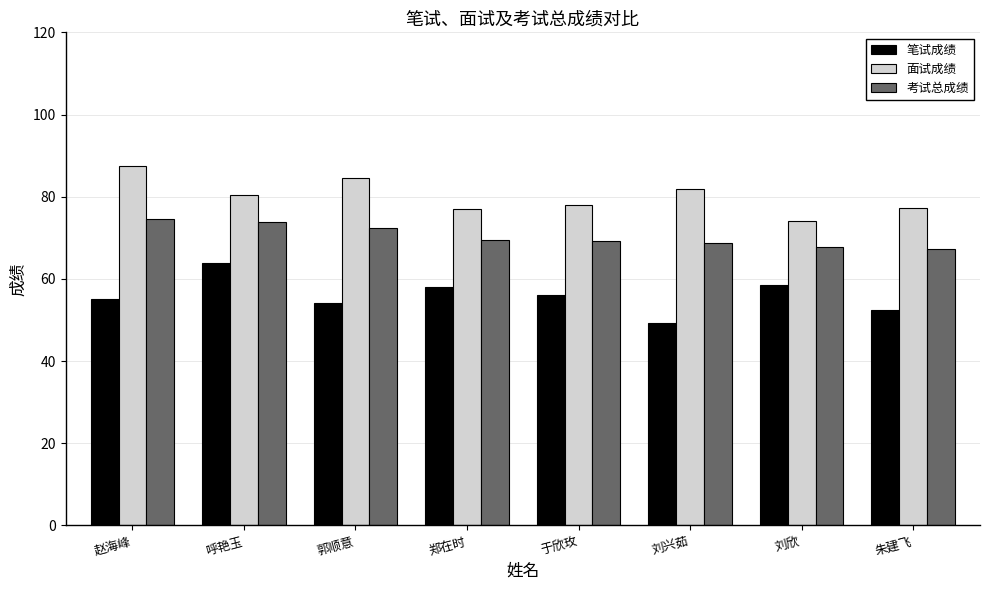

True or false: 面试成绩 has a value of 115.5 at 郑在时.

False